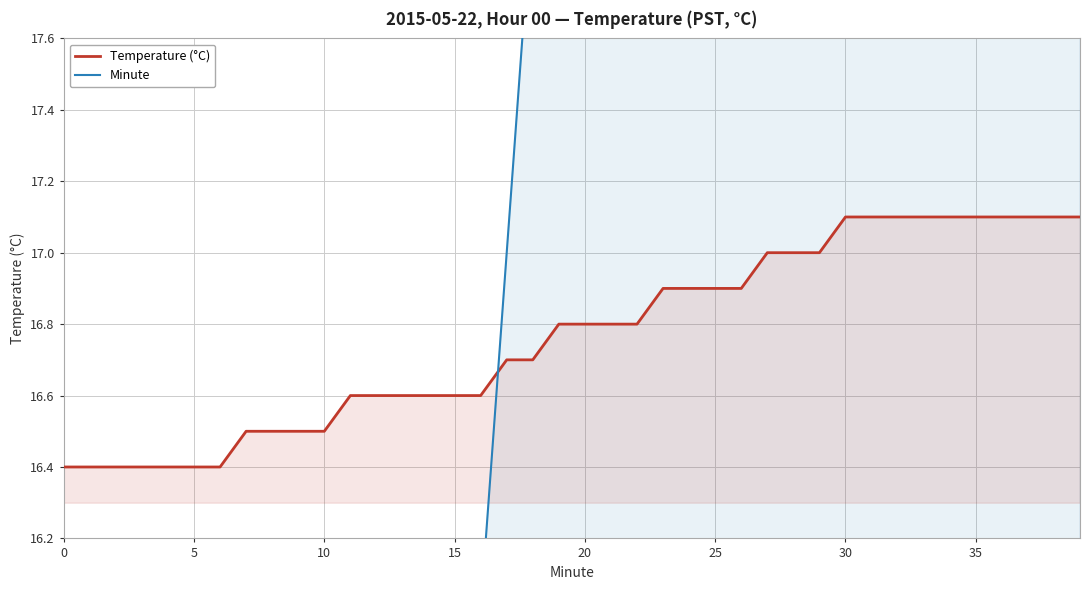

The value of Minute at 26 is 7.3. True or false?

False